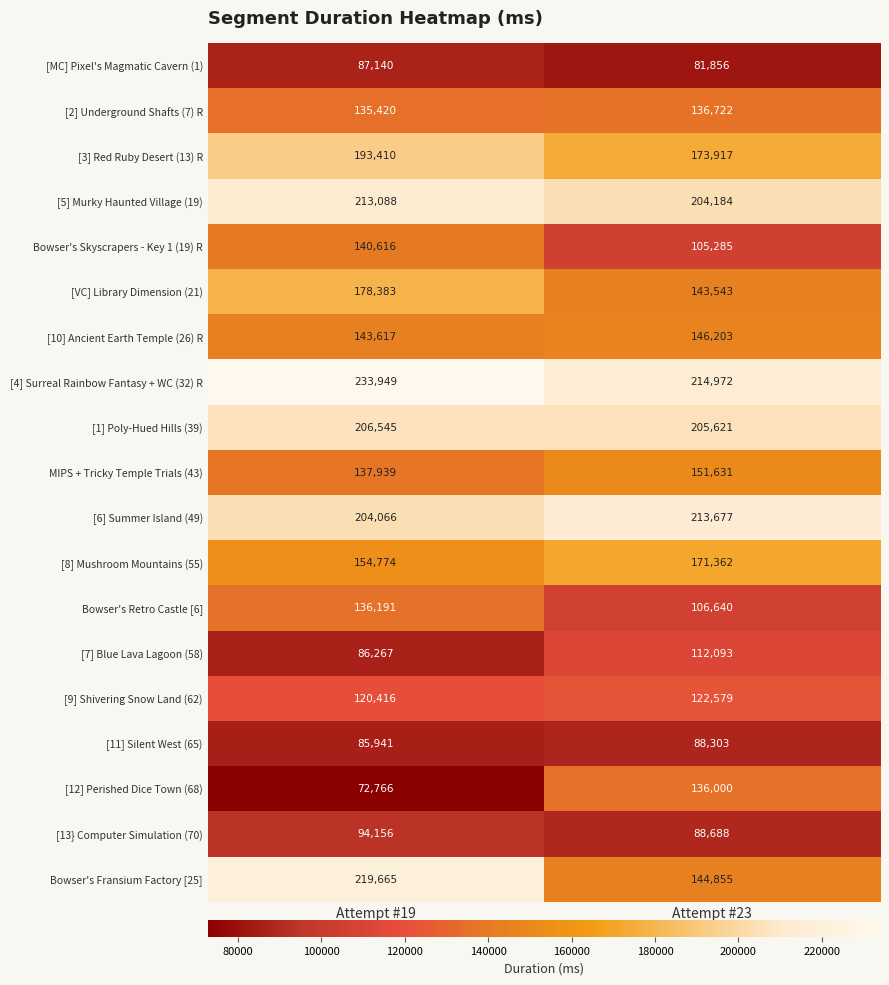

The Bowser's Skyscrapers - Key 1 (19) R series shows 39224 at Attempt #19. True or false?

False